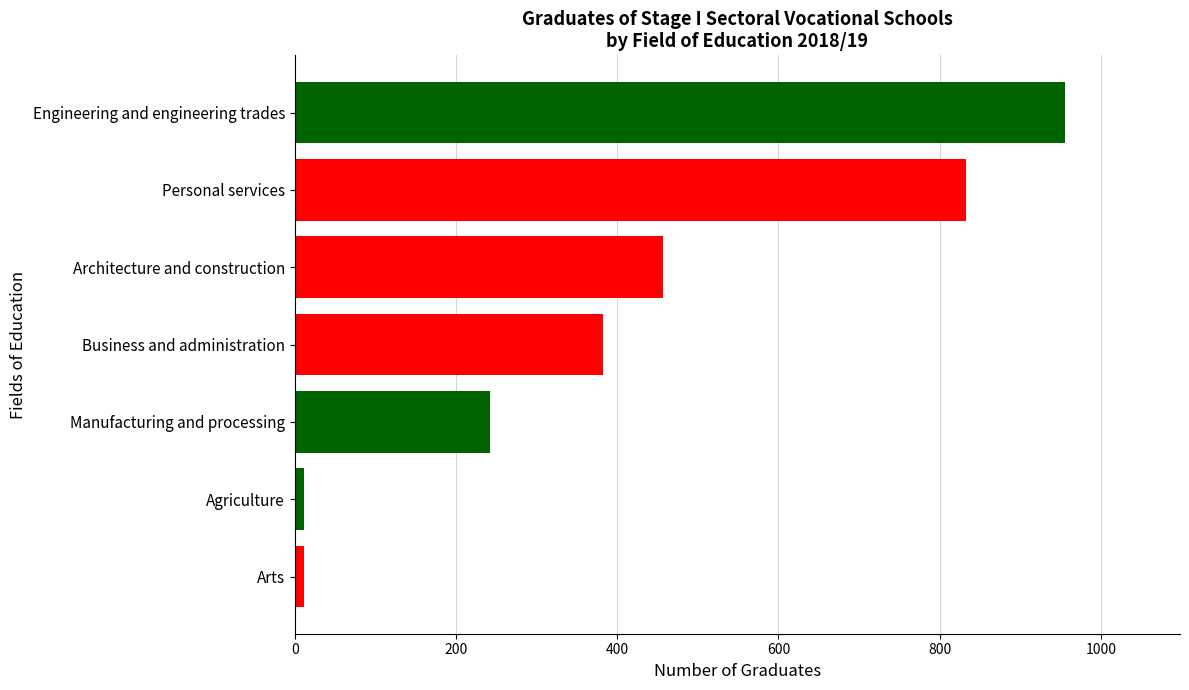

Is it true that the value at Personal services is 833?

True